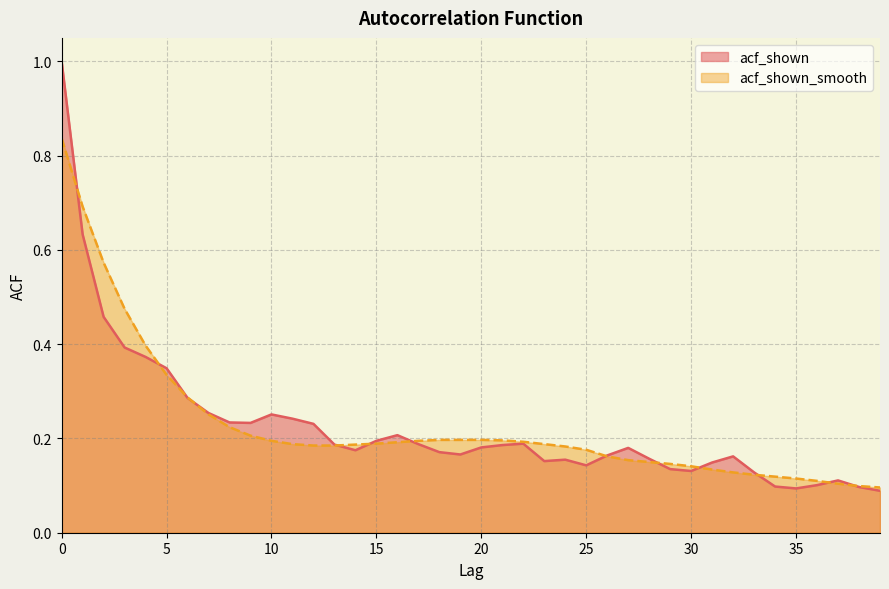

What is the difference between the maximum and second lowest values in the acf_shown series?

0.9